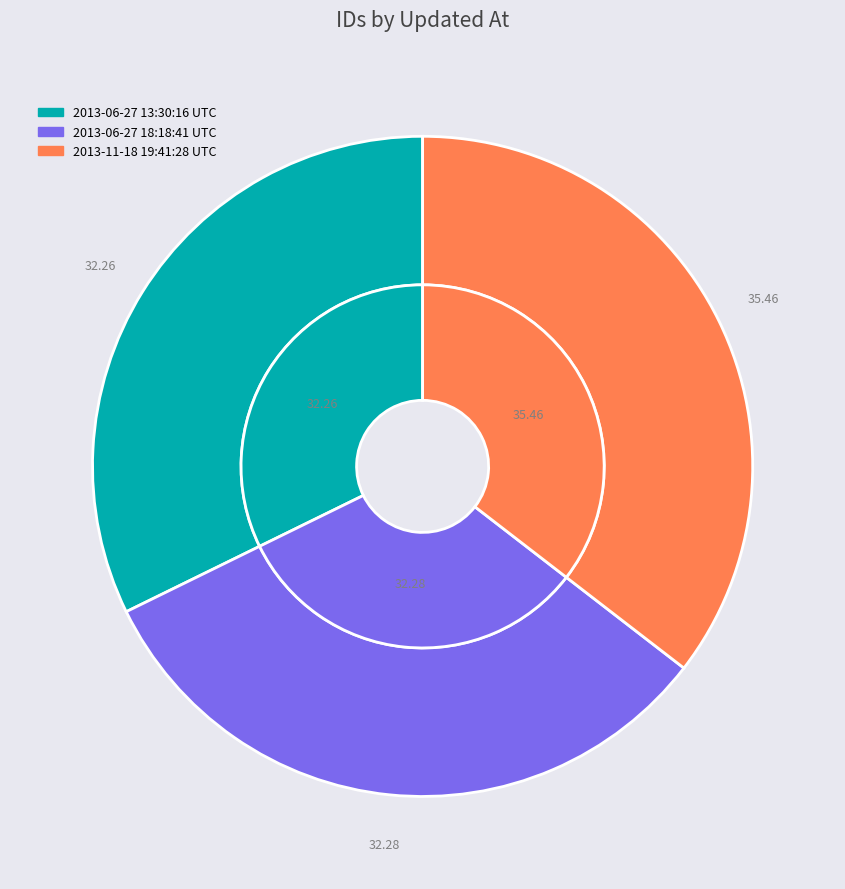

Which slice is the smallest?

2013-06-27 13:30:16 UTC